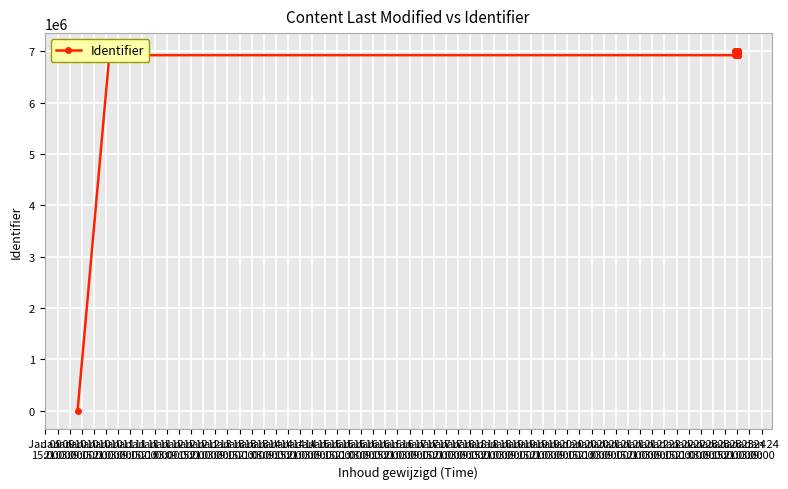

What is the change in value from Jan 09
21:00 to Jan 11
09:00?

+79463